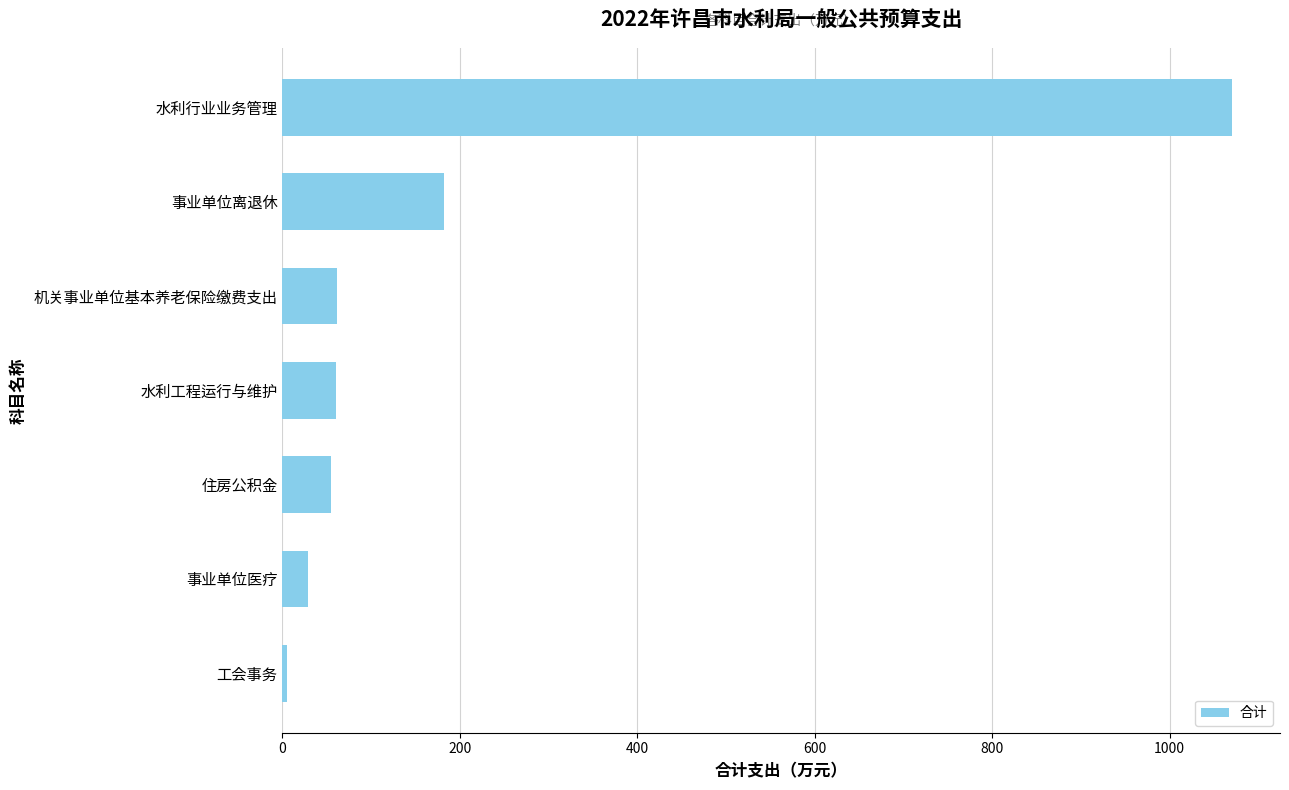

At which label is the value closest to 538?

事业单位离退休